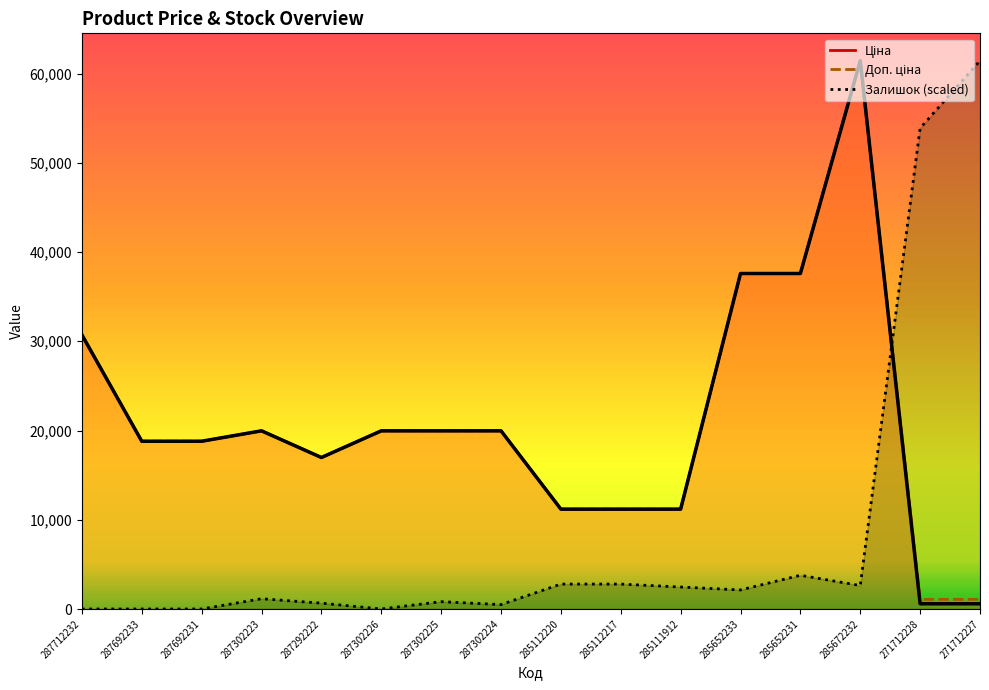

Reading left to right, what are all the values shown in this chart?

30717.1	18796.8	18796.8	19964.2	16976.3	19964.2	19964.2	19964.2	11188.2	11188.2	11188.2	37593.6	37593.6	61434.3	589.9	589.9